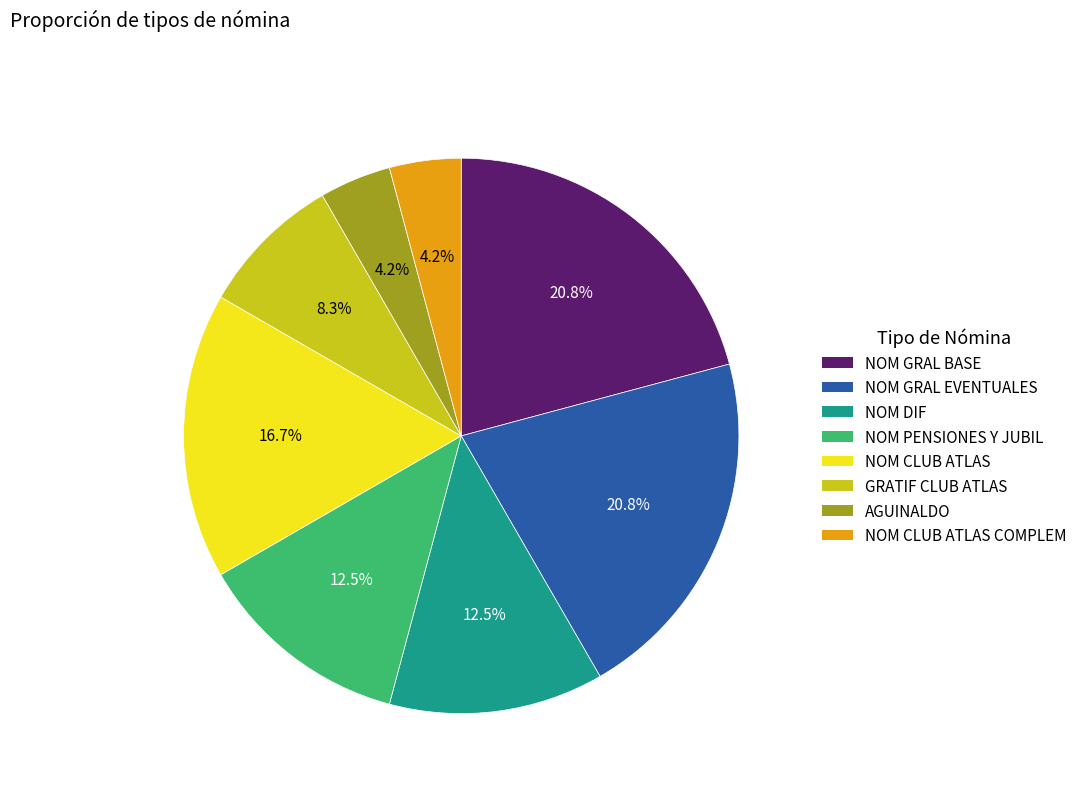

Does any single category account for the majority?

No